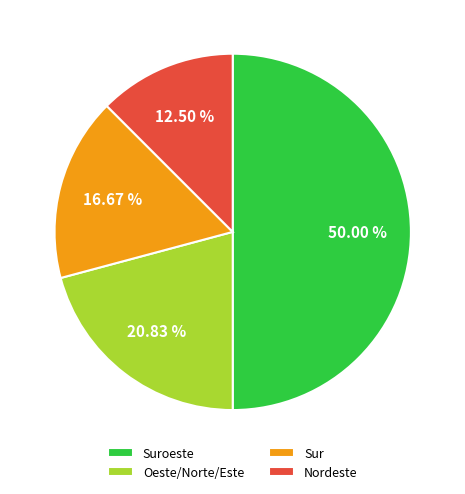

How many segments does this pie chart have?

4